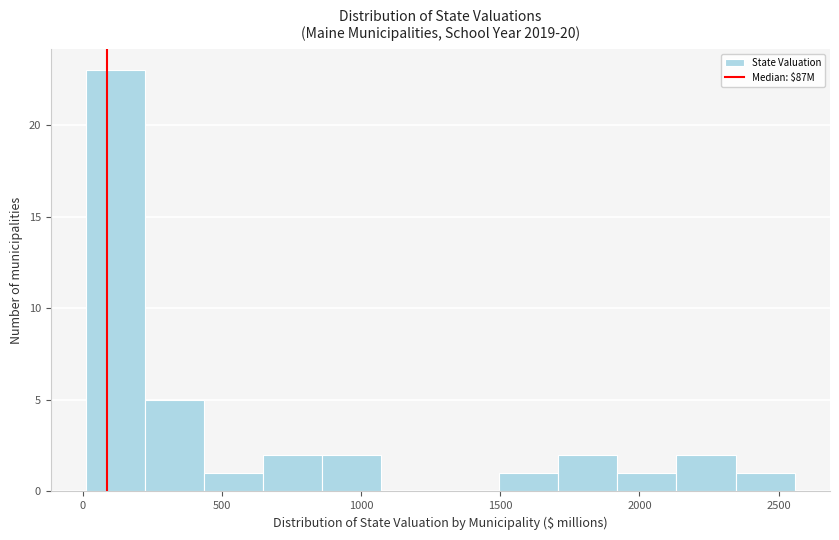

Over which range of the x-axis is the bar tallest?

0 to 200